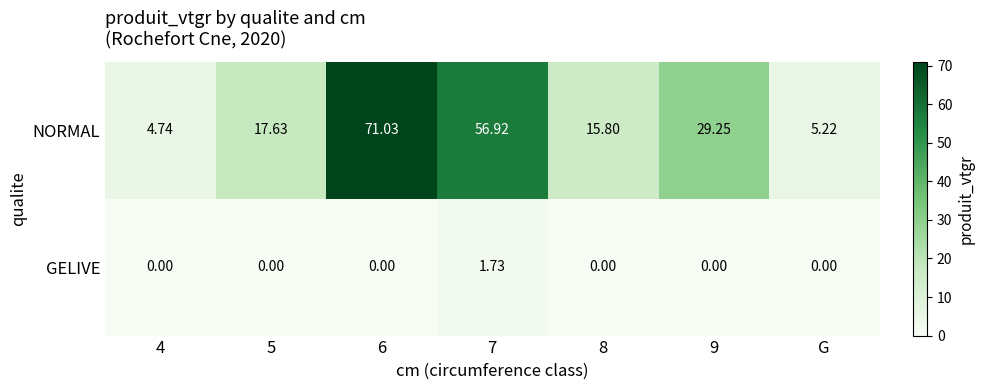

Rank the series by their maximum value, from lowest to highest.

GELIVE, NORMAL